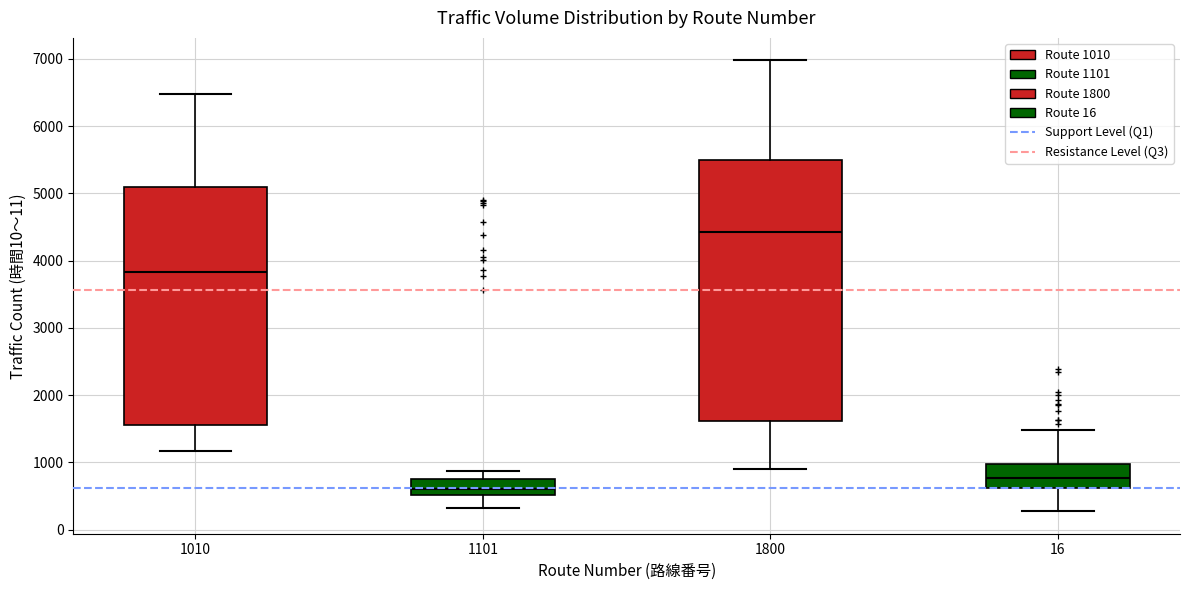

Where is the upper edge of the box at x = 16 on the y-axis? The values are not printed on the chart, so give them approximately, as read against the axis.

1000